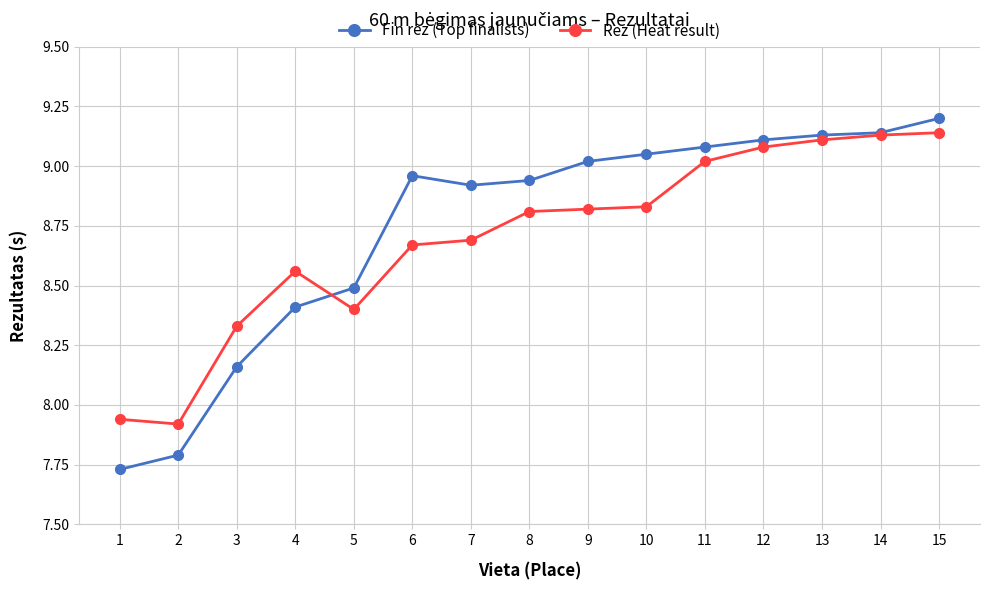

What is the total value across all series at 1?

15.7